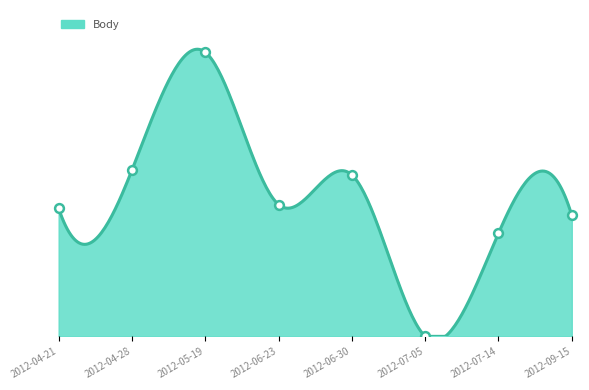

What is the change in value from 2012-04-21 to 2012-07-14?

-57